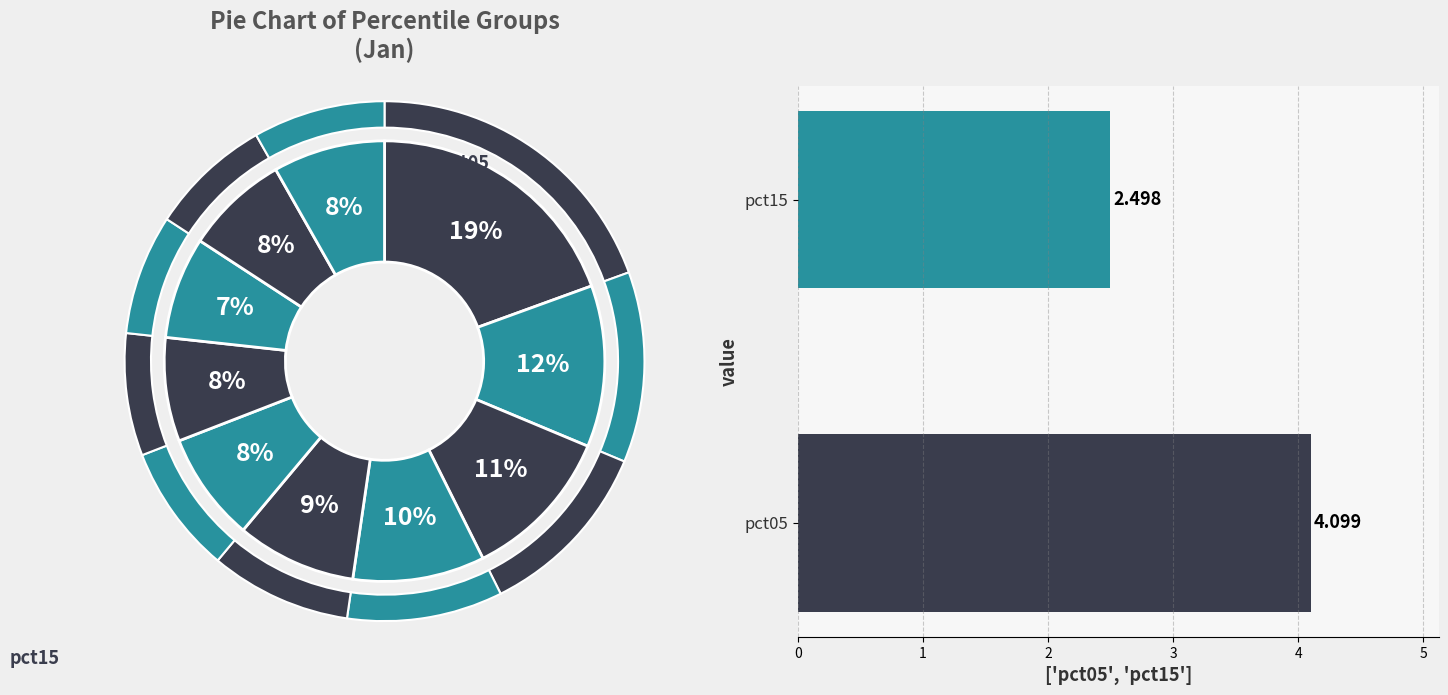

The pct95 slice represents 15% of the pie. True or false?

False